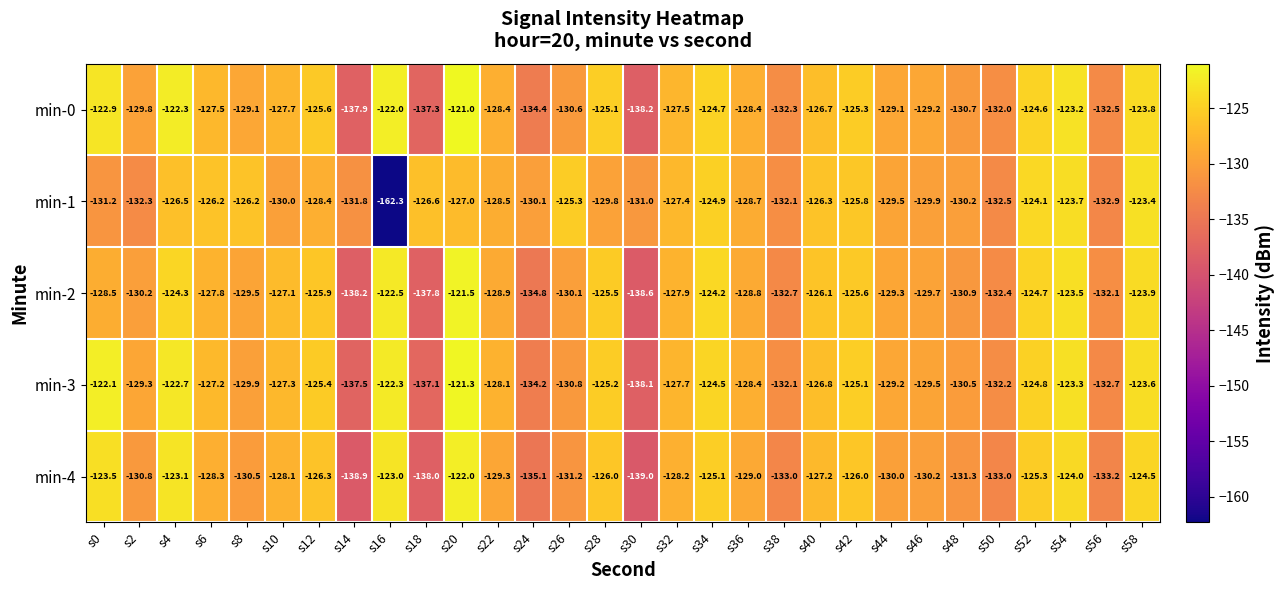

Where does the min-0 series first go above -127?

s0